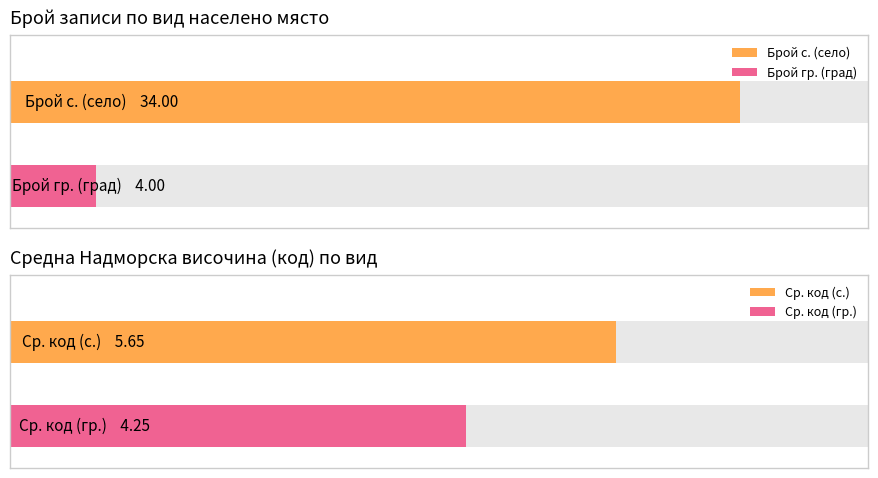

How many distinct data groups are displayed?

4